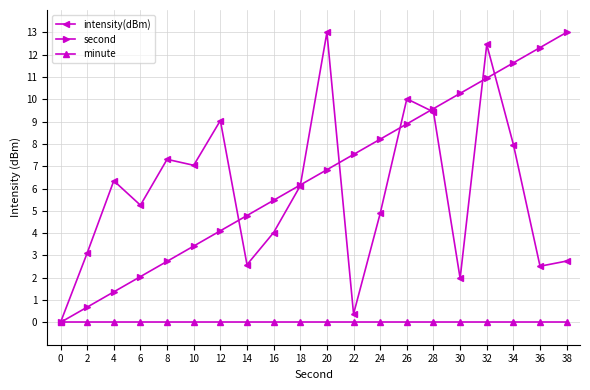

The intensity(dBm) series shows 7.2 at 16. True or false?

False